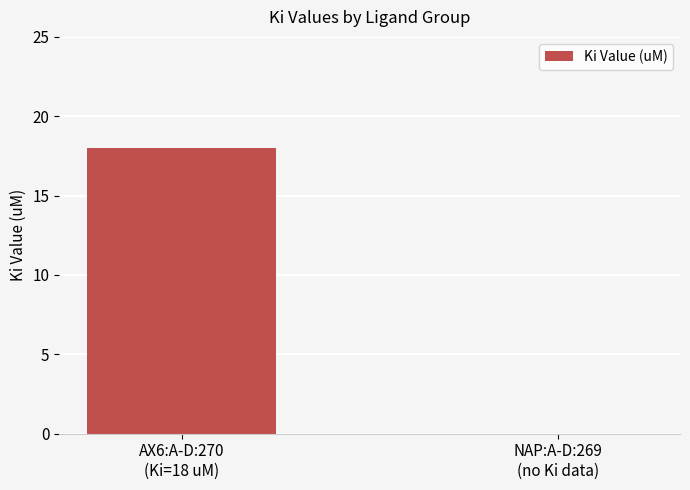

What is the sum of all values?

18